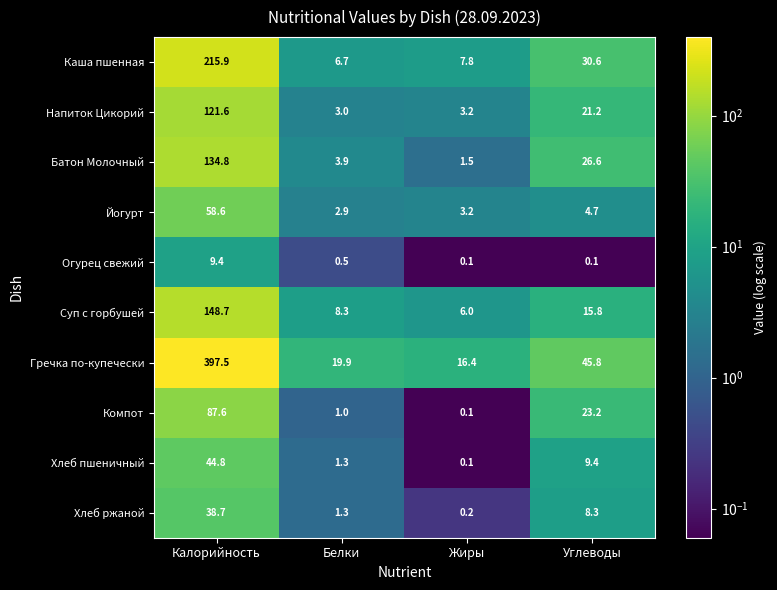

Is the value of Батон Молочный at Углеводы greater than the value of Суп с горбушей at Жиры?

Yes